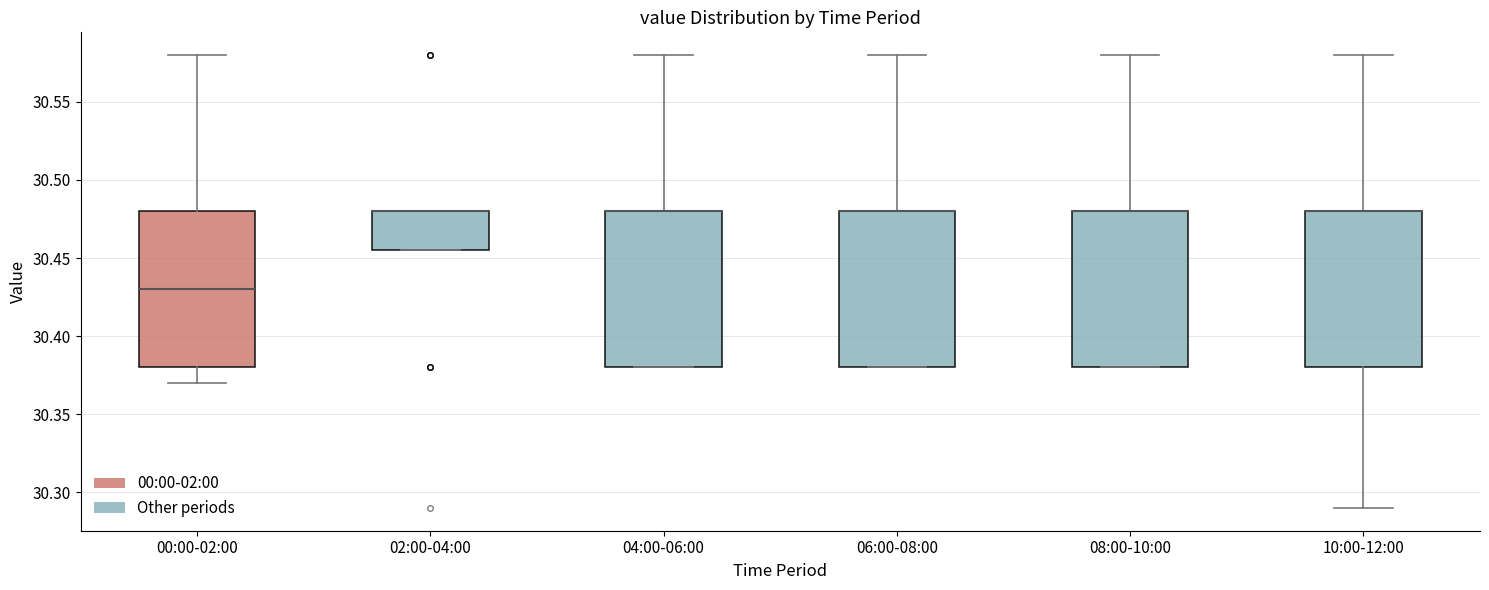

Reading left to right, transcribe this box plot: for each box, give where its median line is, the range the box spans, and where its two whiskers end, as read against the y-axis. The values are not printed on the chart, so give them approximately, as read against the axis.

00:00-02:00: median 30.430, box 30.380 to 30.480, whiskers 30.370 to 30.580
02:00-04:00: median 30.480 (drawn on the box's upper edge), box 30.455 to 30.480, whiskers 30.455 to 30.480
04:00-06:00: median 30.480 (drawn on the box's upper edge), box 30.380 to 30.480, whiskers 30.380 to 30.580
06:00-08:00: median 30.480 (drawn on the box's upper edge), box 30.380 to 30.480, whiskers 30.380 to 30.580
08:00-10:00: median 30.480 (drawn on the box's upper edge), box 30.380 to 30.480, whiskers 30.380 to 30.580
10:00-12:00: median 30.480 (drawn on the box's upper edge), box 30.380 to 30.480, whiskers 30.290 to 30.580